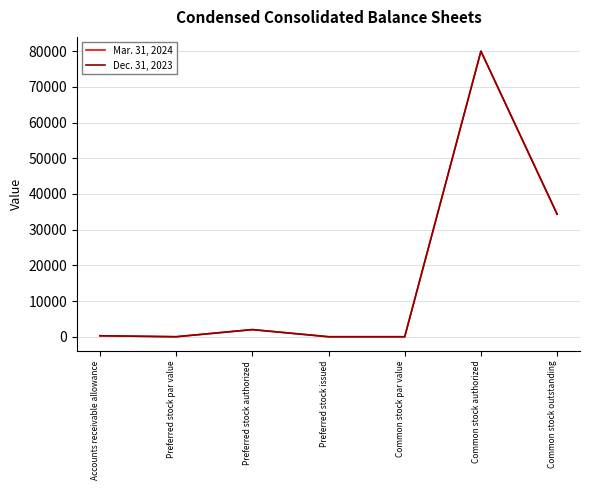

Is it true that Dec. 31, 2023 equals 0 at Preferred stock par value?

True